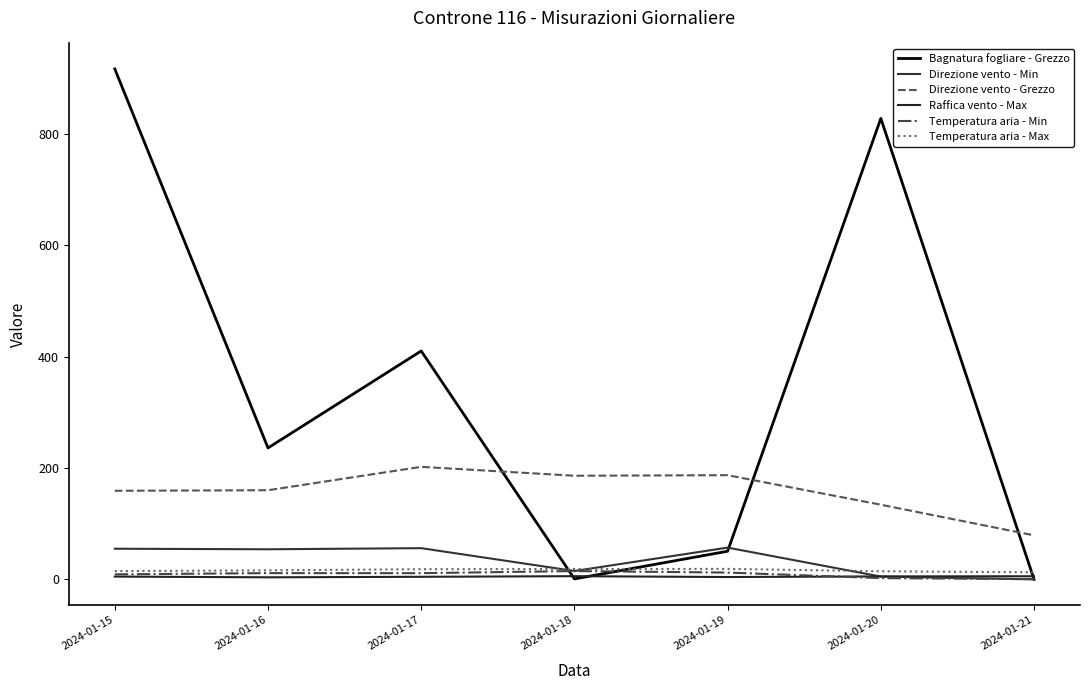

Is it true that Temperatura aria - Max equals 14.5 at 2024-01-20?

True